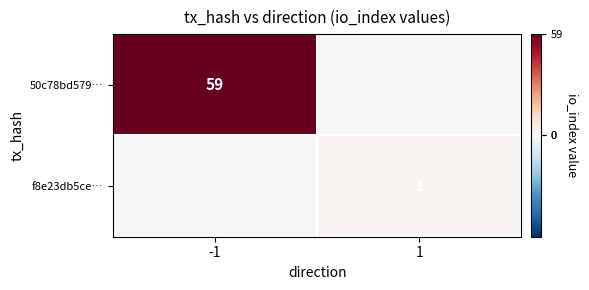

What is the difference between the highest and lowest values at -1?

59